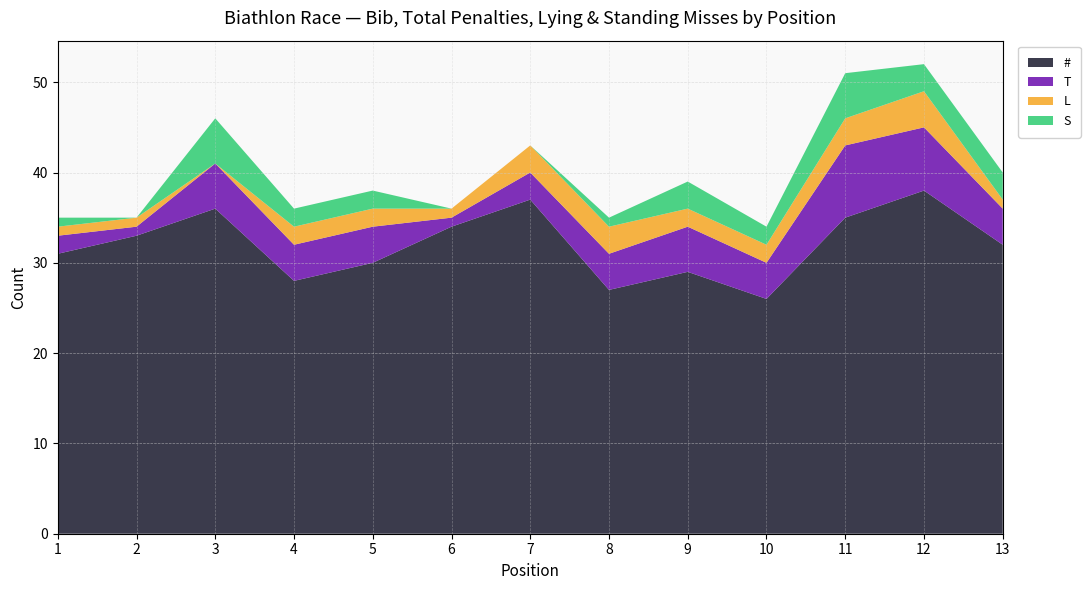

Reading left to right, what are all the values shown in this chart?

#: 1=31	2=33	3=36	4=28	5=30	6=34	7=37	8=27	9=29	10=26	11=35	12=38	13=32
T: 1=2	2=1	3=5	4=4	5=4	6=1	7=3	8=4	9=5	10=4	11=8	12=7	13=4
L: 1=1	2=1	3=0	4=2	5=2	6=1	7=3	8=3	9=2	10=2	11=3	12=4	13=1
S: 1=1	2=0	3=5	4=2	5=2	6=0	7=0	8=1	9=3	10=2	11=5	12=3	13=3